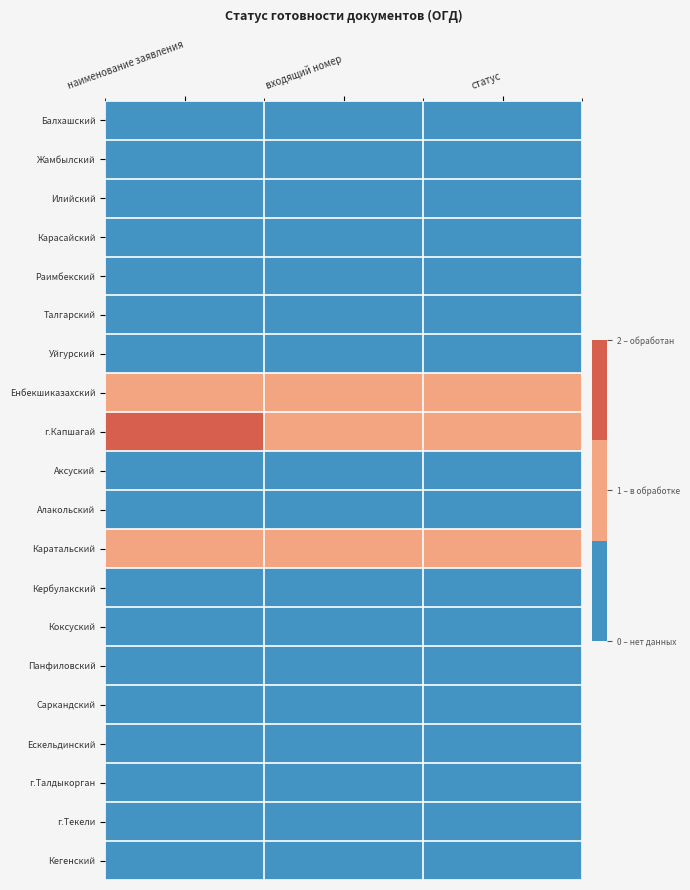

Which series has the widest spread of values?

г.Капшагай